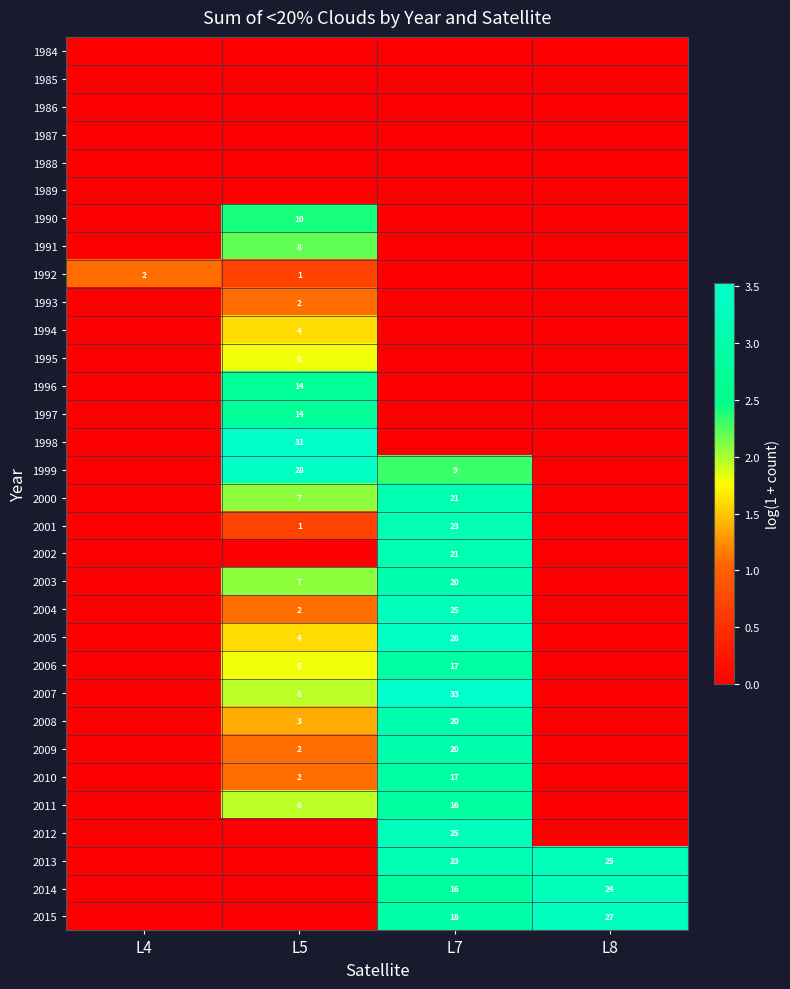

The value of 1991 at L5 is 14. True or false?

False